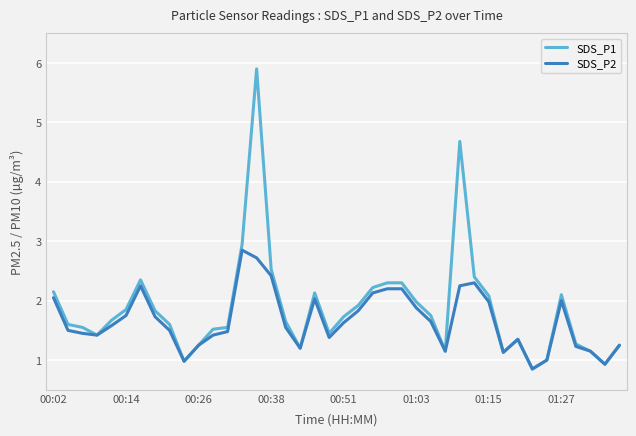

Which series has the widest spread of values?

SDS_P1